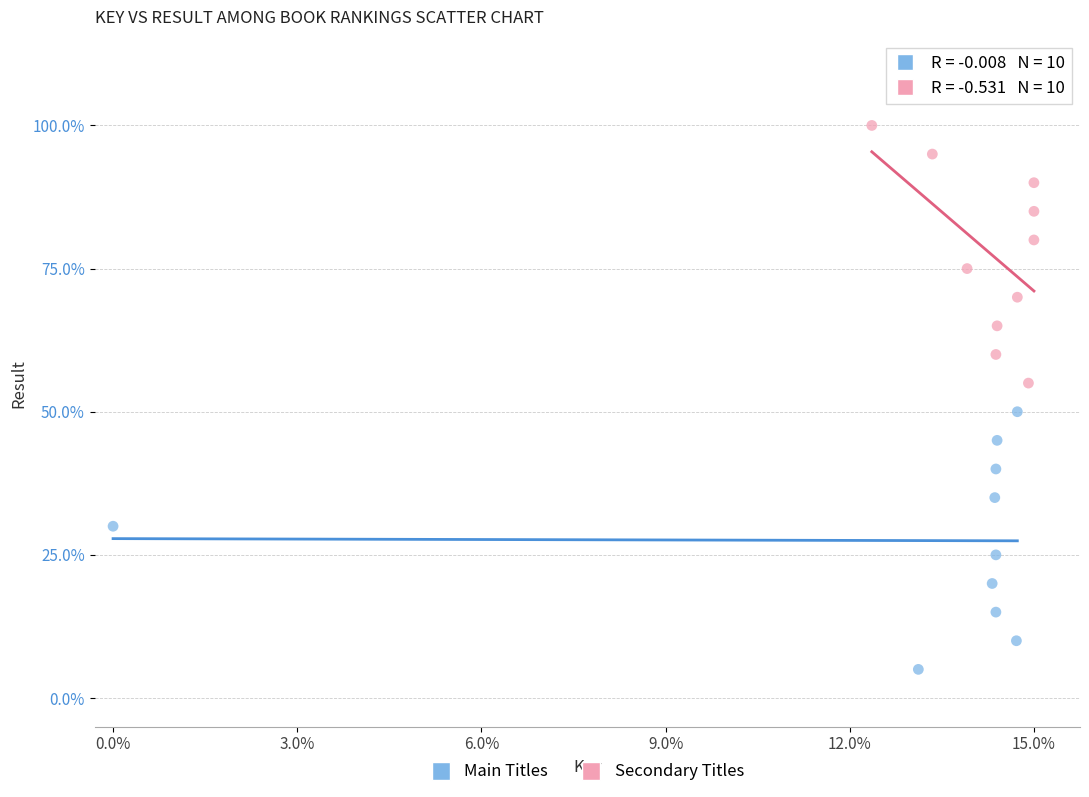

Which series contains the highest Y value?

Secondary Titles